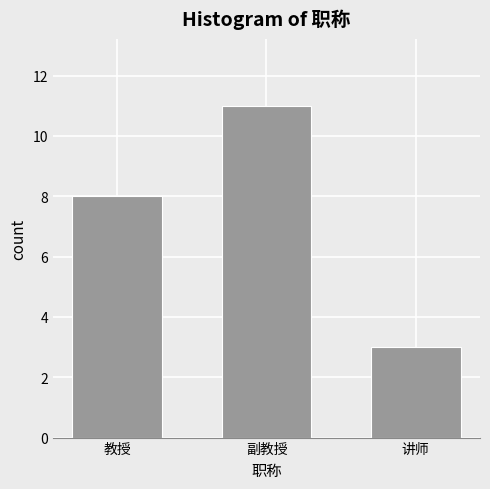

Reading right to left, extract all data points from this chart.

讲师=3	副教授=11	教授=8